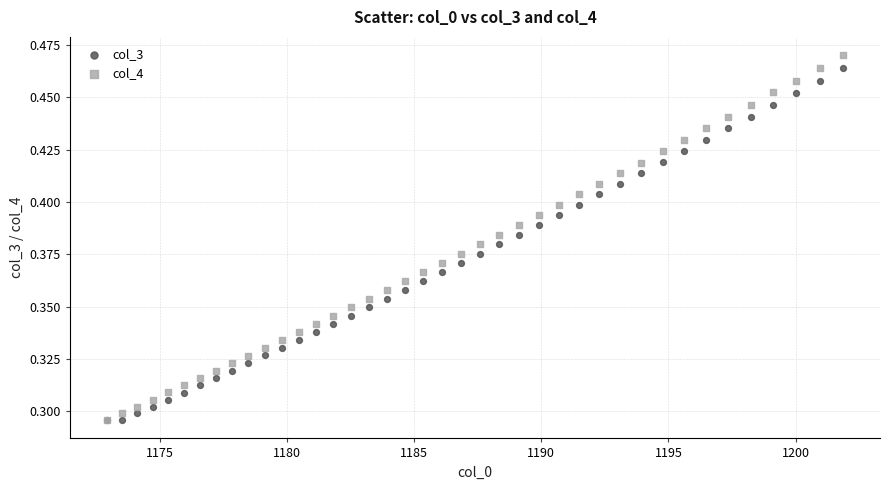

What are all the series names shown in the legend?

col_3, col_4